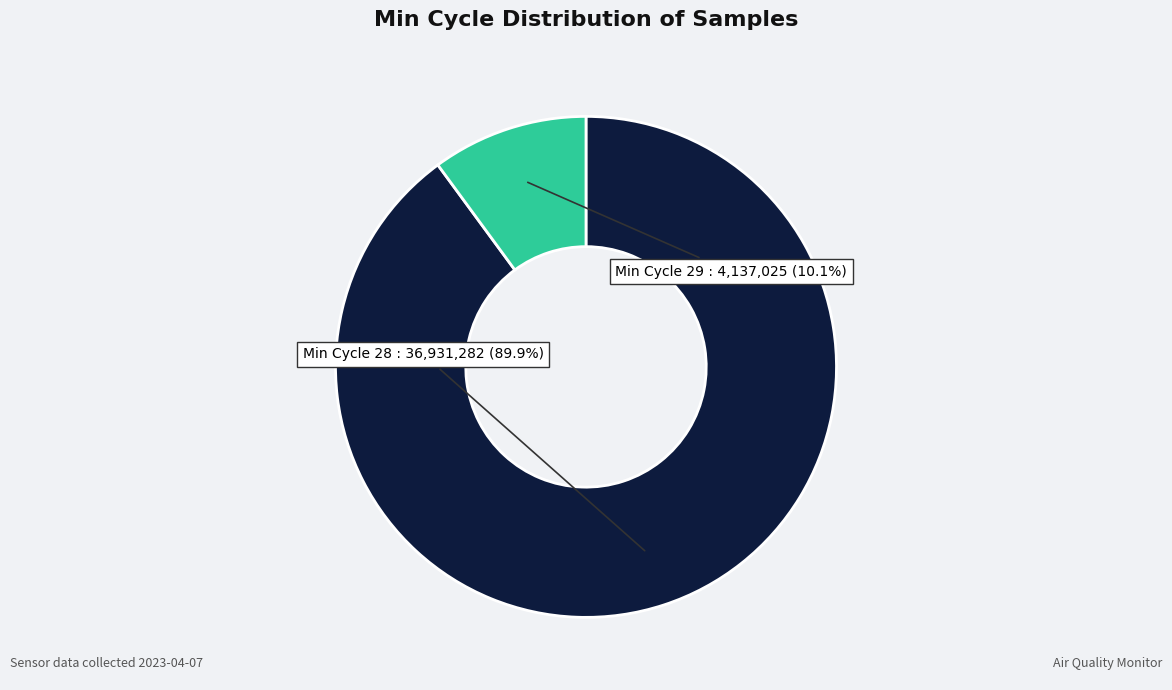

Is there a majority slice in this chart?

Yes